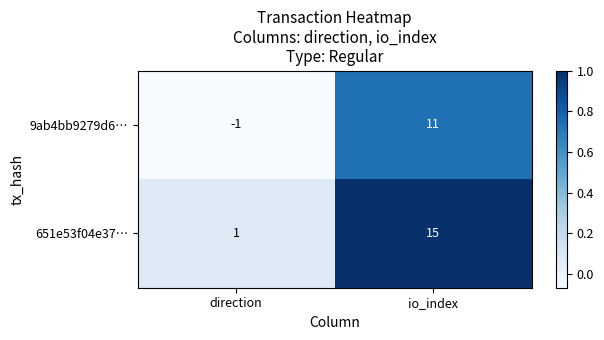

The 9ab4bb9279d6… series shows 4 at io_index. True or false?

False